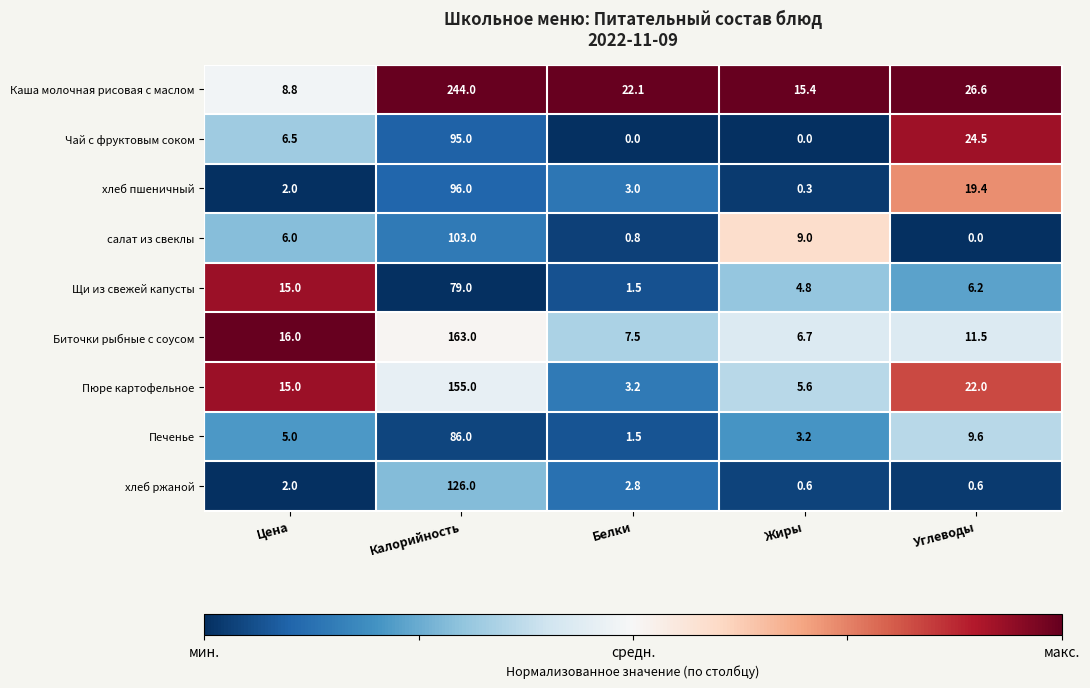

What is the difference between the Щи из свежей капусты values at Жиры and Цена?

10.2